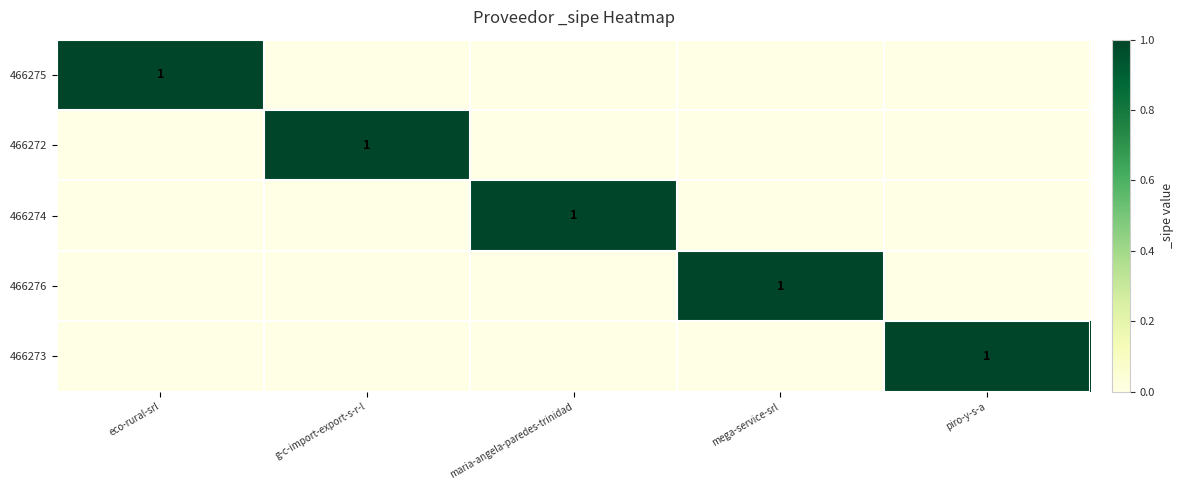

Is it true that 466275 equals 1 at eco-rural-srl?

True